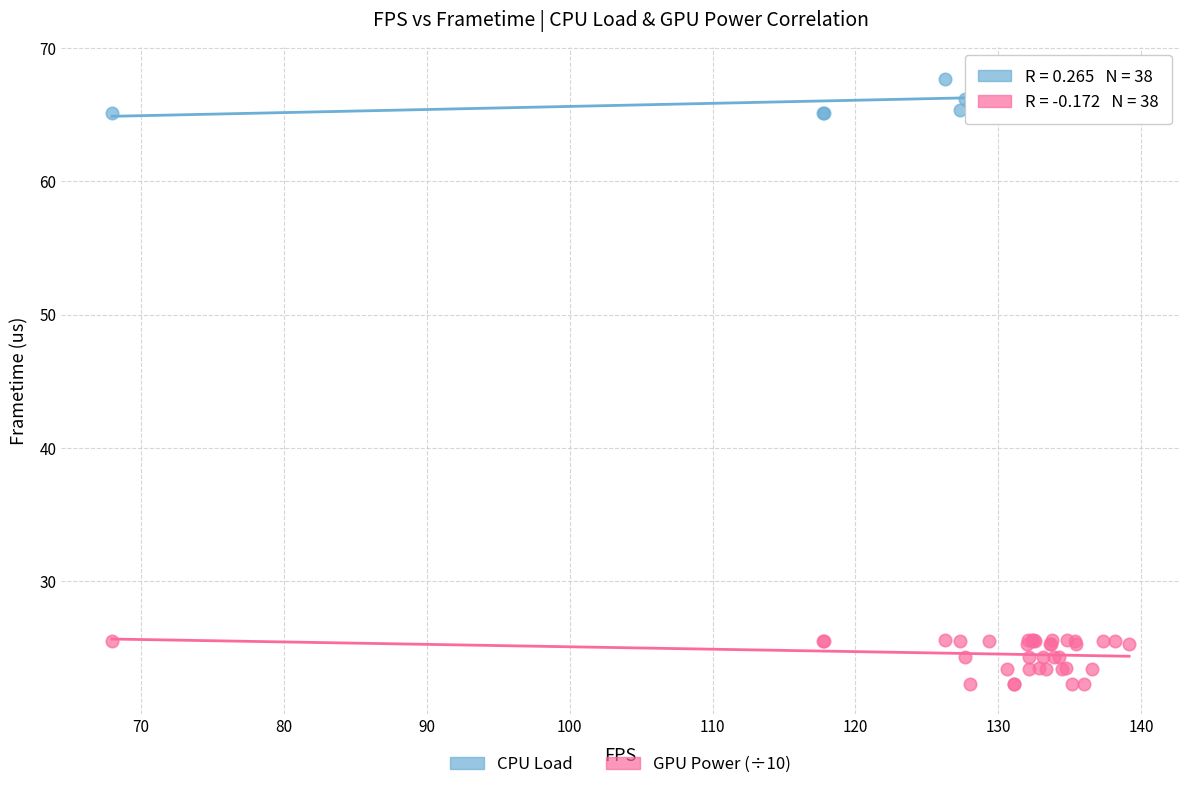

What is the X range (max minus min) for the scatter plot?

71.2